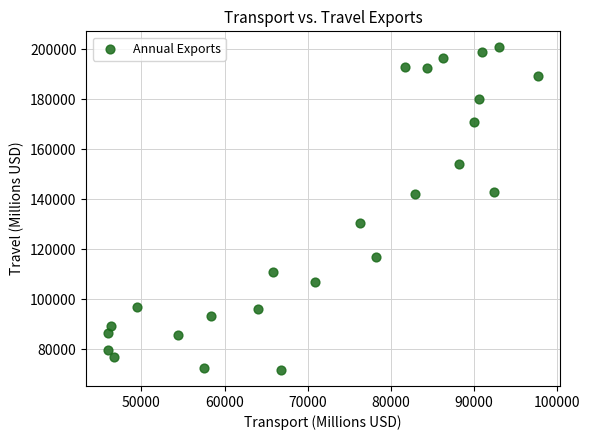

What is the range of Y values (max minus min)?

128978